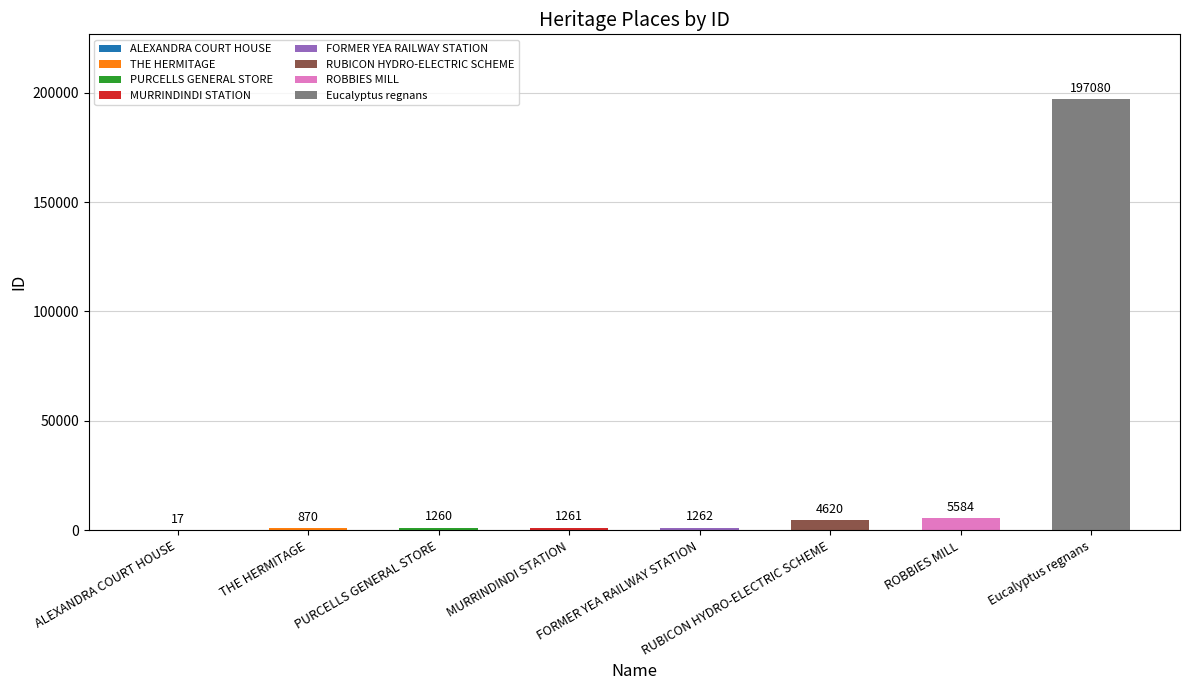

Reading left to right, what are all the values shown in this chart?

ALEXANDRA COURT HOUSE=17	THE HERMITAGE=870	PURCELLS GENERAL STORE=1260	MURRINDINDI STATION=1261	FORMER YEA RAILWAY STATION=1262	RUBICON HYDRO-ELECTRIC SCHEME=4620	ROBBIES MILL=5584	Eucalyptus regnans=197080